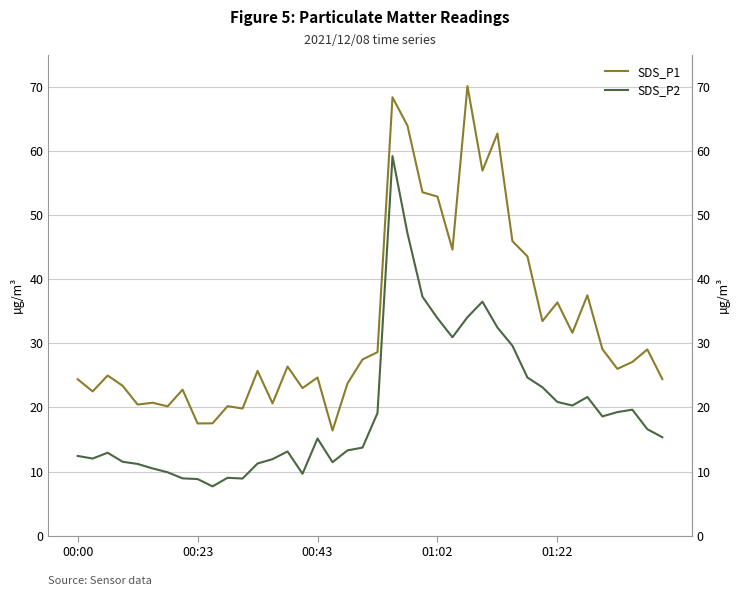

What is the sum of all SDS_P1 values?

1308.6